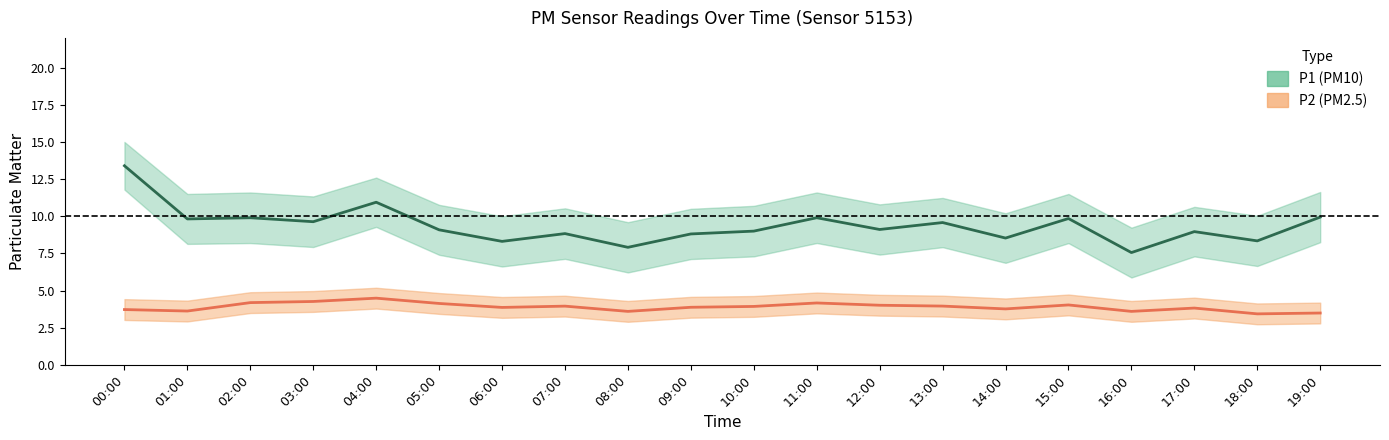

How many interior local valleys does the P1_lower series have?

7